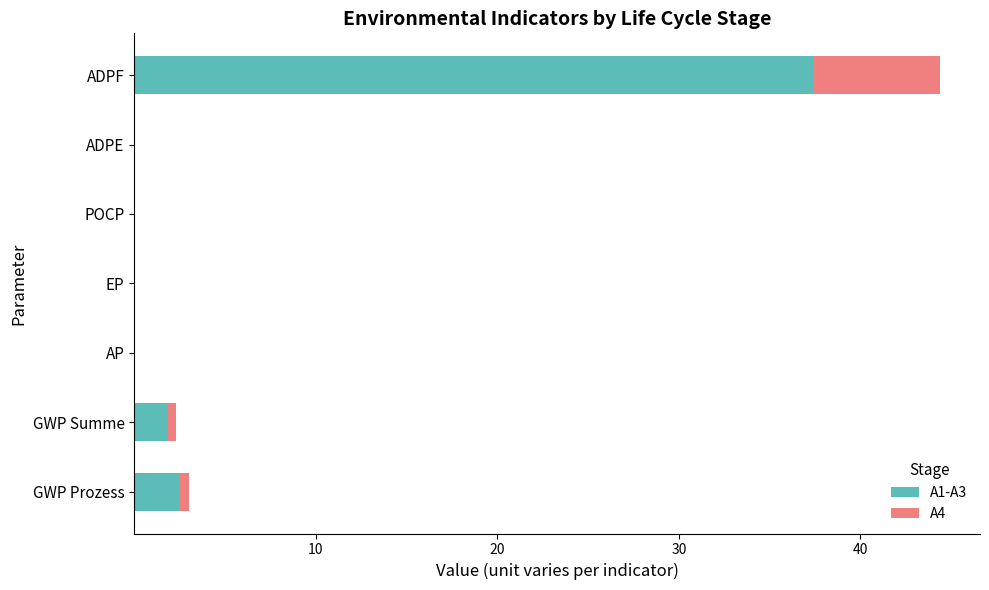

What are all the series names shown in the legend?

A1-A3, A4